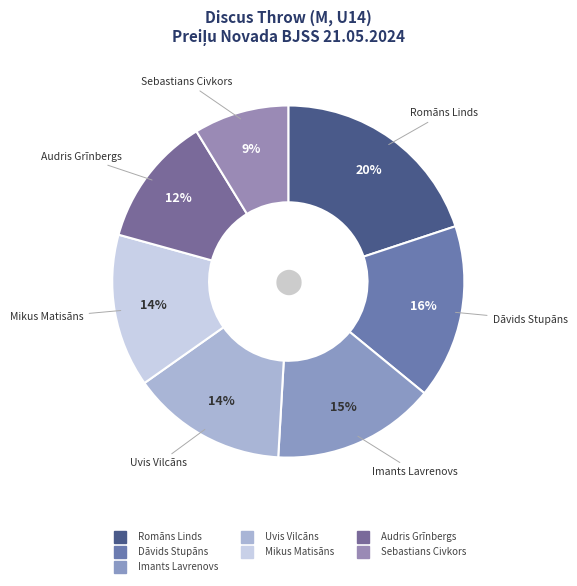

What is the ratio of the value at Imants Lavrenovs to the value at Mikus Matisāns?

1.1